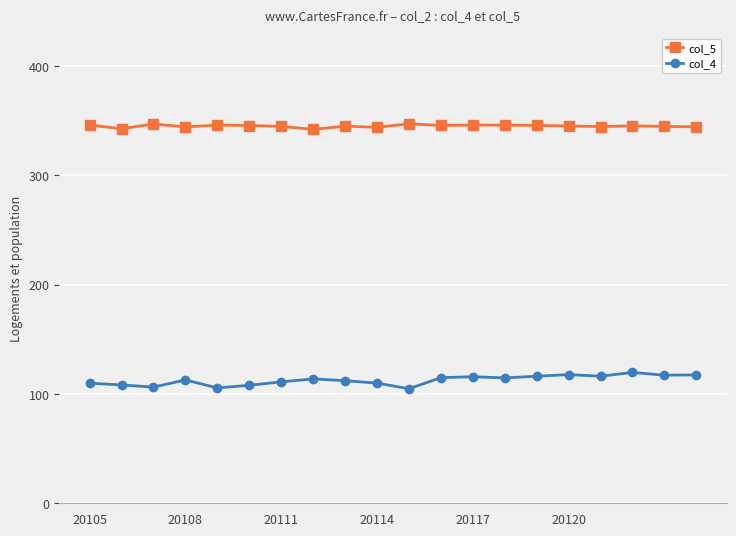

List the series in order of their overall mean, lowest first.

col_4, col_5